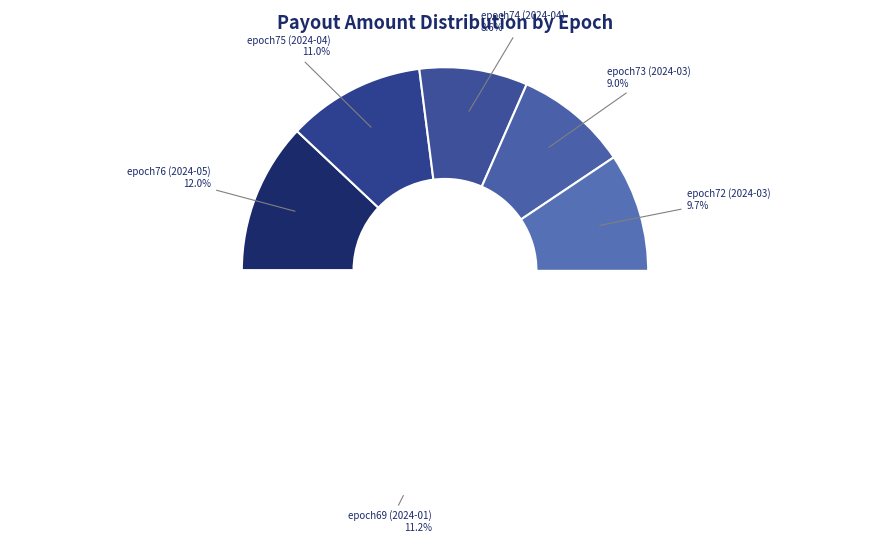

Rank the categories by value from highest to lowest.

epoch76 (2024-05), epoch69 (2024-01), epoch75 (2024-04), epoch71 (2024-02), epoch67 (2023-12), epoch72 (2024-03), epoch70 (2024-02), epoch73 (2024-03), epoch74 (2024-04), epoch68 (2024-01)